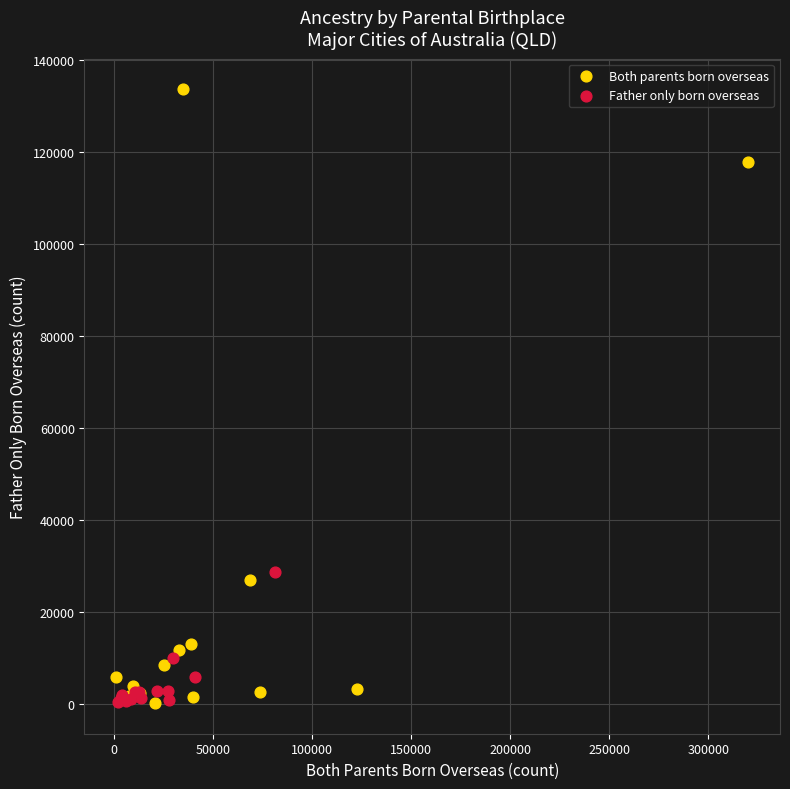

Which series has the largest Y range (max minus min)?

Both parents born overseas